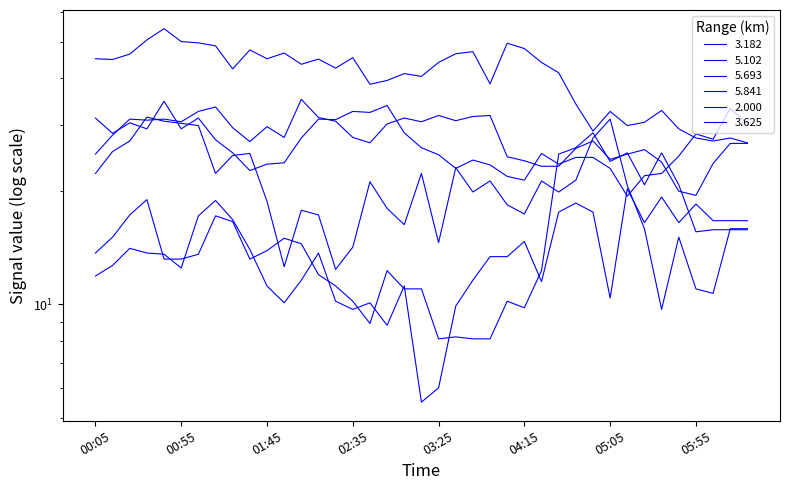

What is the sum of all 3.182 values?

1091.7